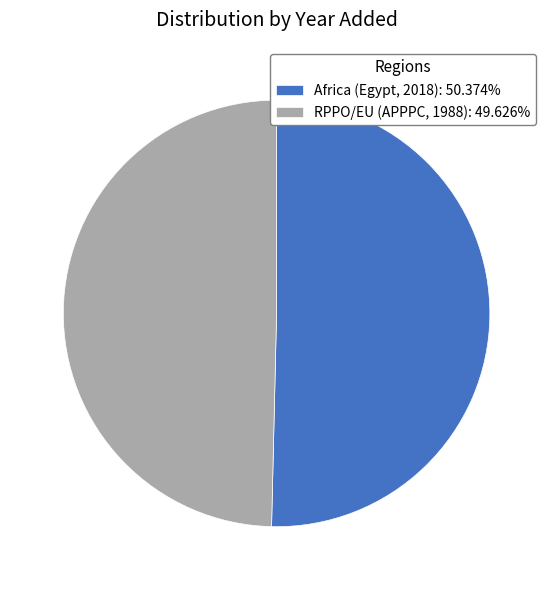

What is the ratio of the value at Africa (Egypt, 2018) to the value at RPPO/EU (APPPC, 1988)?

1.0